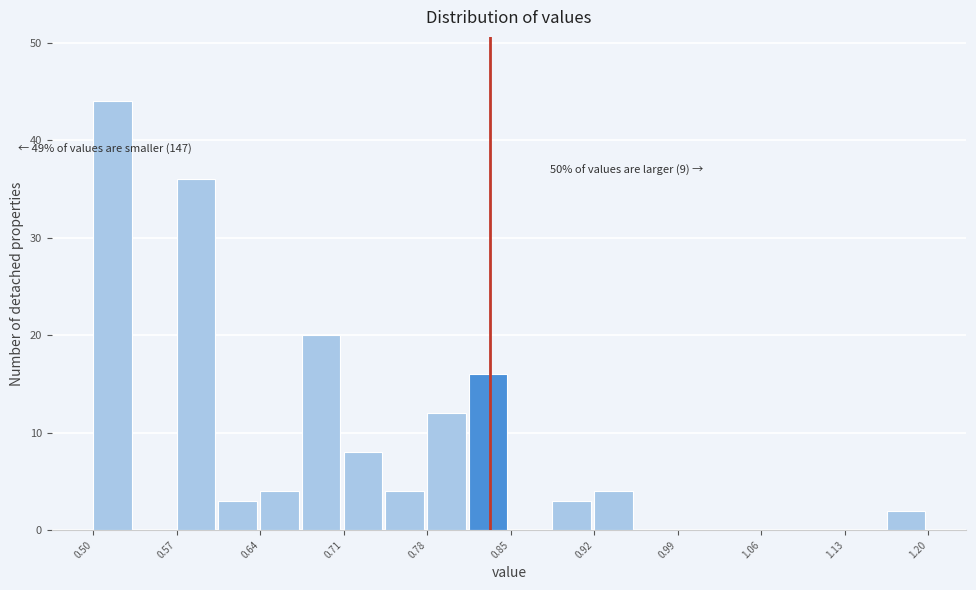

Read against the x-axis, roughly where is the centre of the tallest bar?

0.52